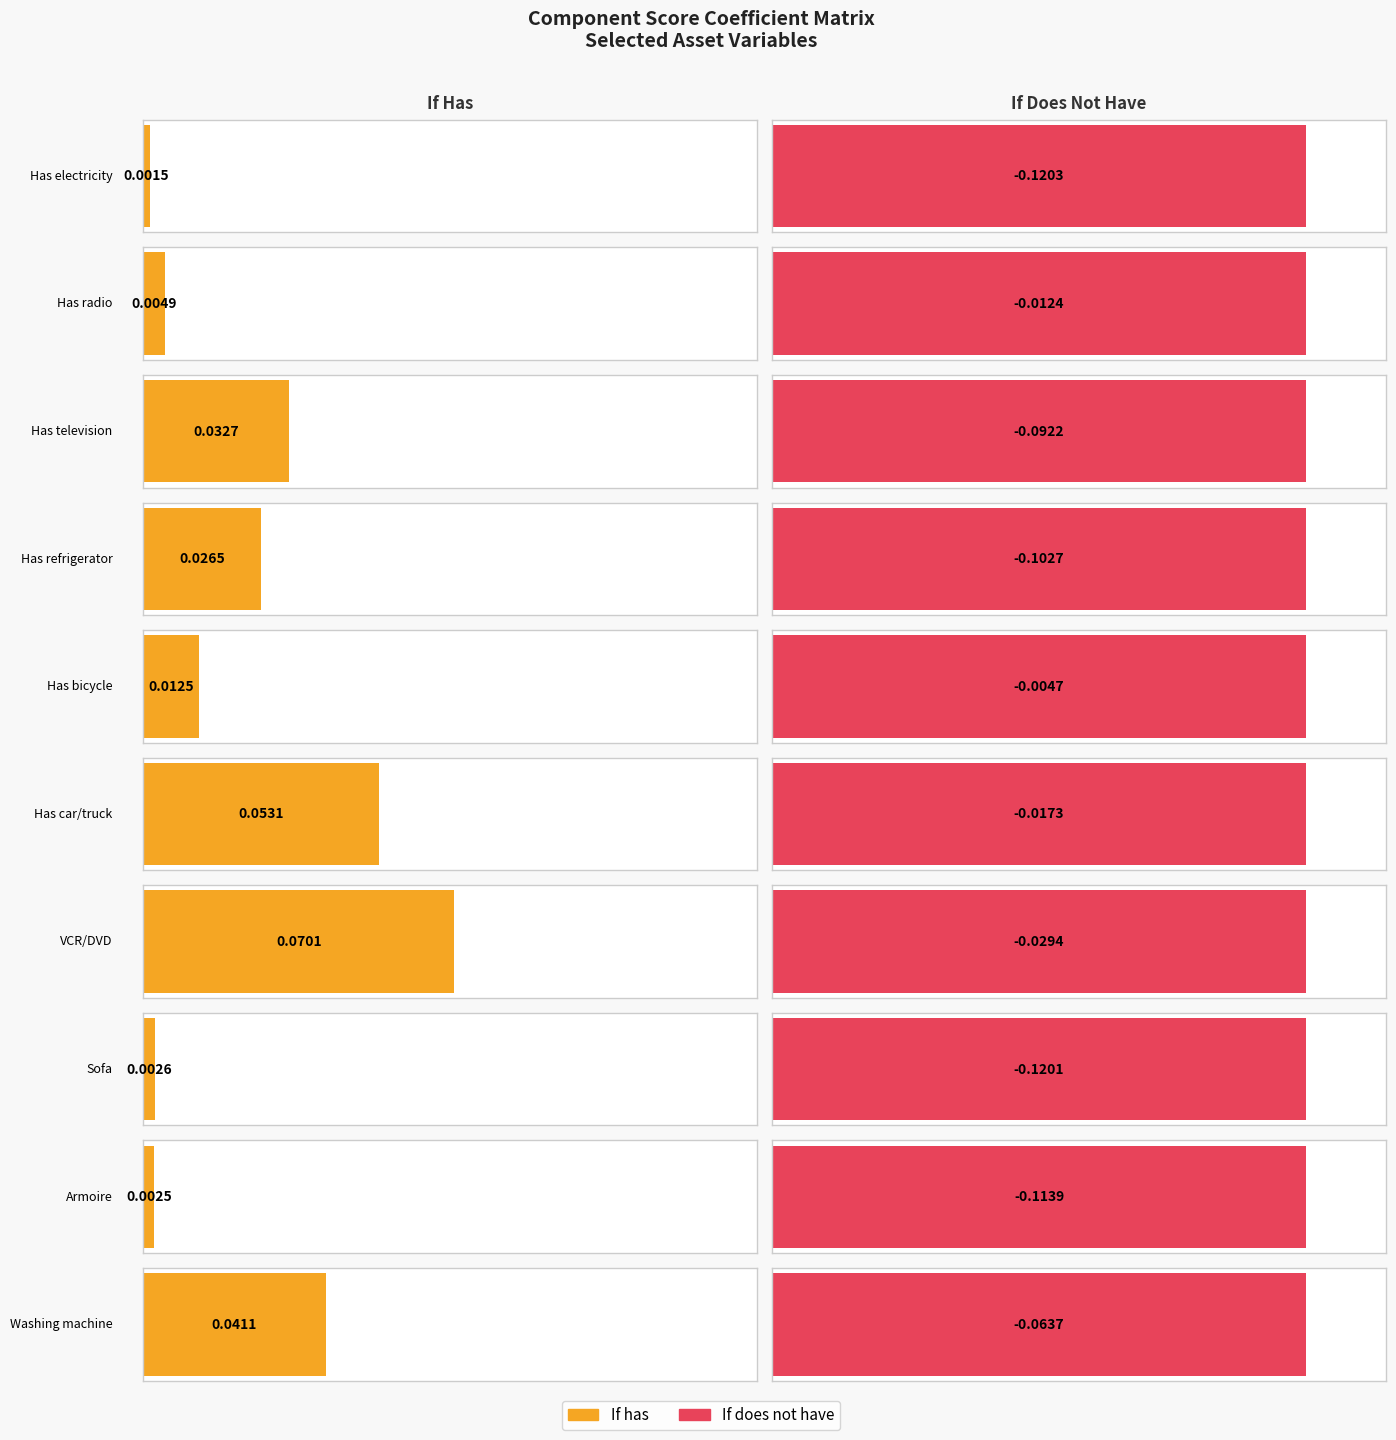

Which label corresponds to the smallest value in the chart?

Has electricity